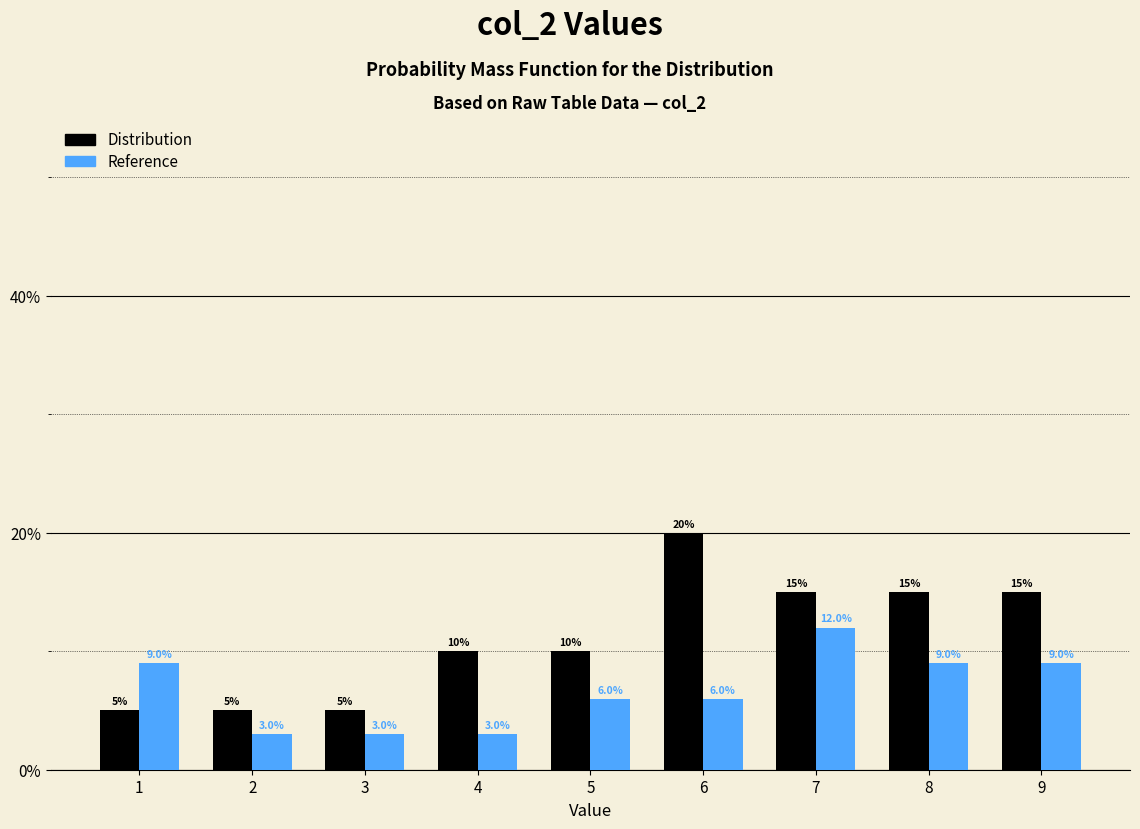

Reading left to right, extract all data points from this chart.

Distribution: 1=5	2=5	3=5	4=10	5=10	6=20	7=15	8=15	9=15
Reference: 1=9	2=3	3=3	4=3	5=6	6=6	7=12	8=9	9=9